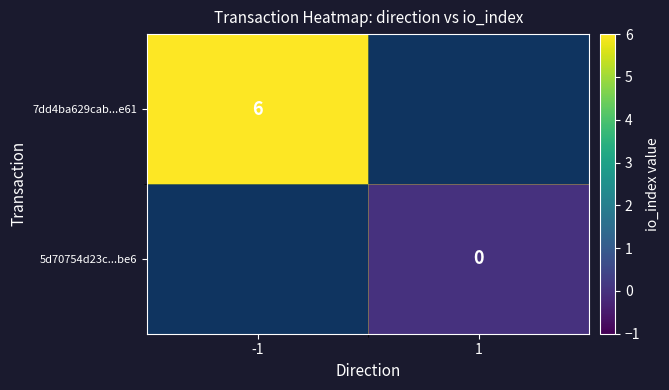

Is it true that 7dd4ba629cab...e61 equals 2.7 at -1?

False